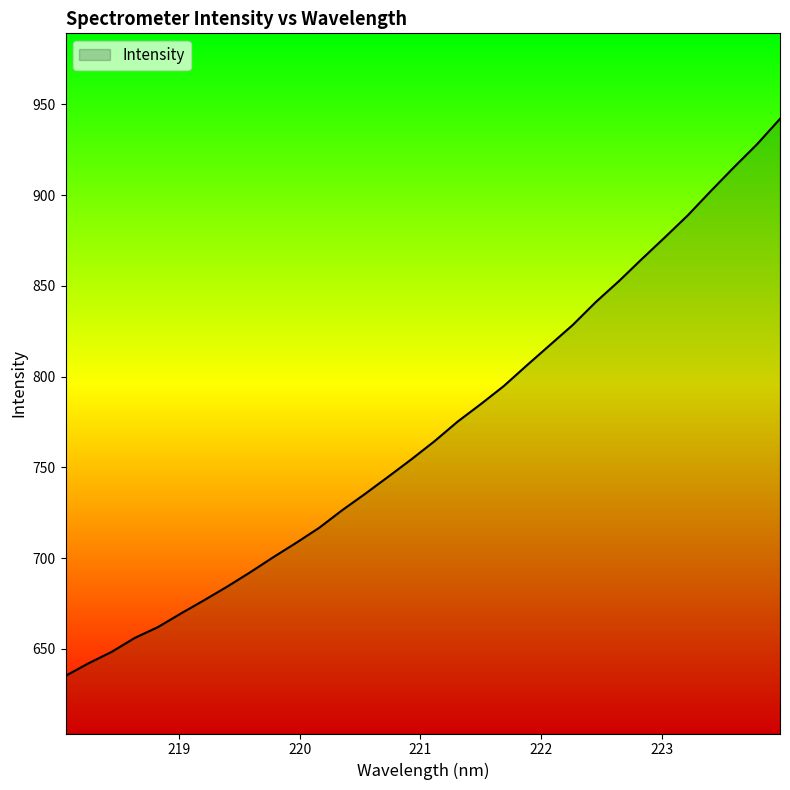

What is the greatest value displayed?

942.1